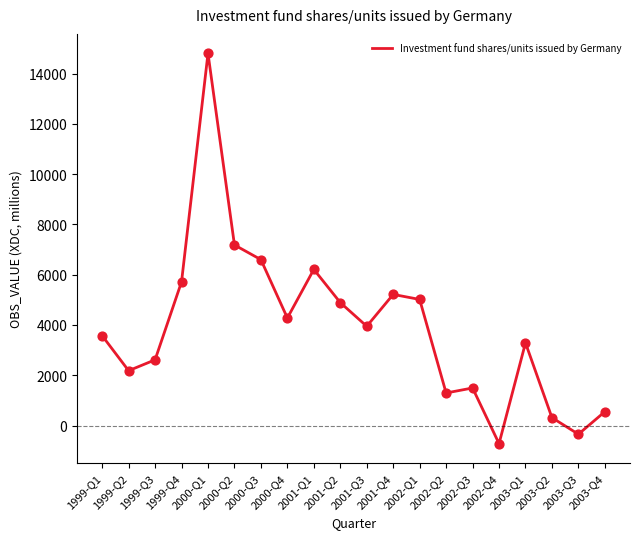

What is the change in value from 2000-Q1 to 2002-Q2?

-13505